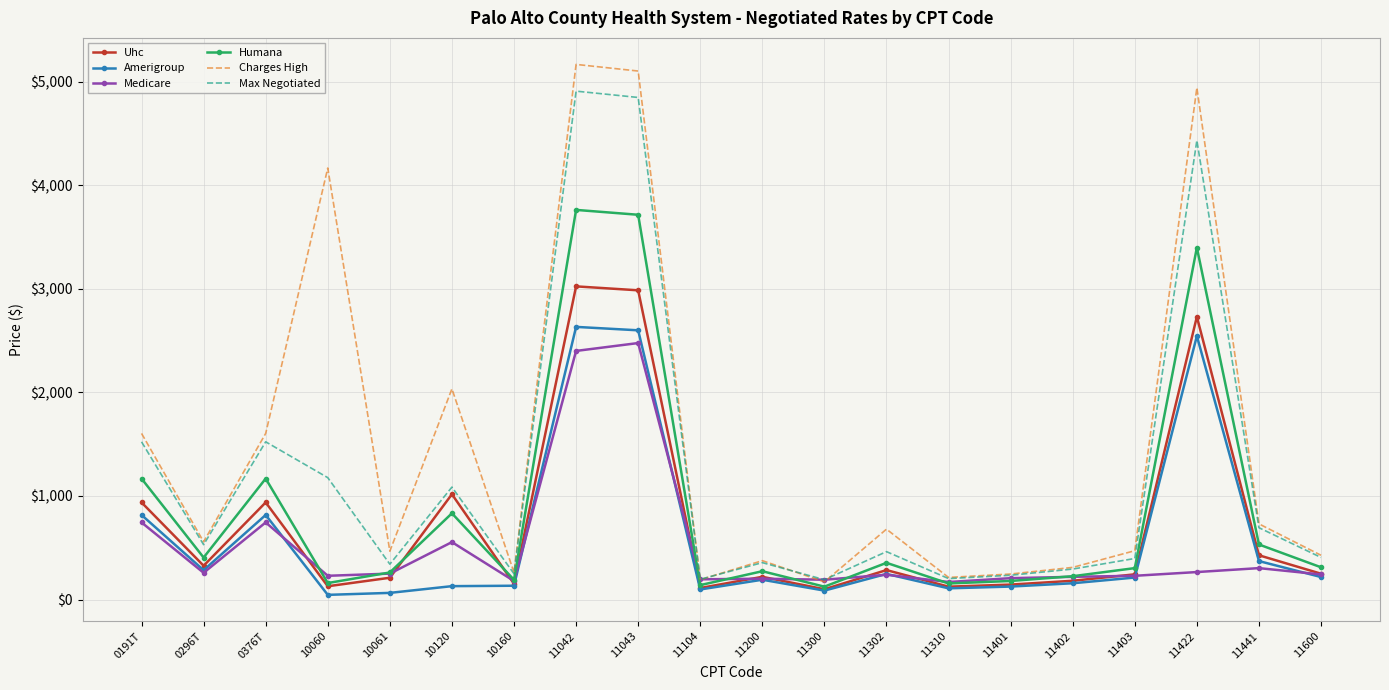

What is the highest value of the Amerigroup series?

2632